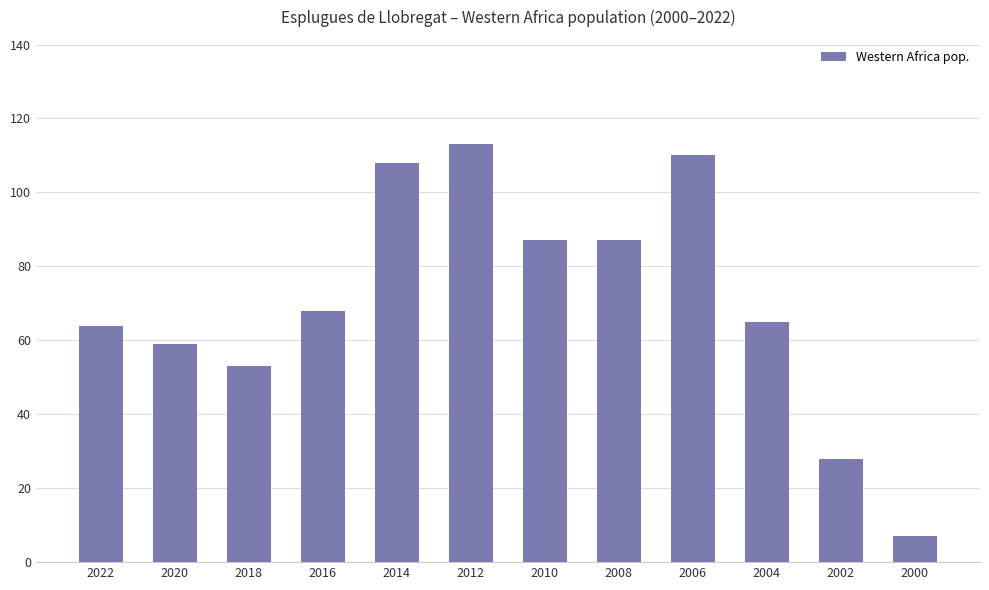

What is the sum of all values?

849